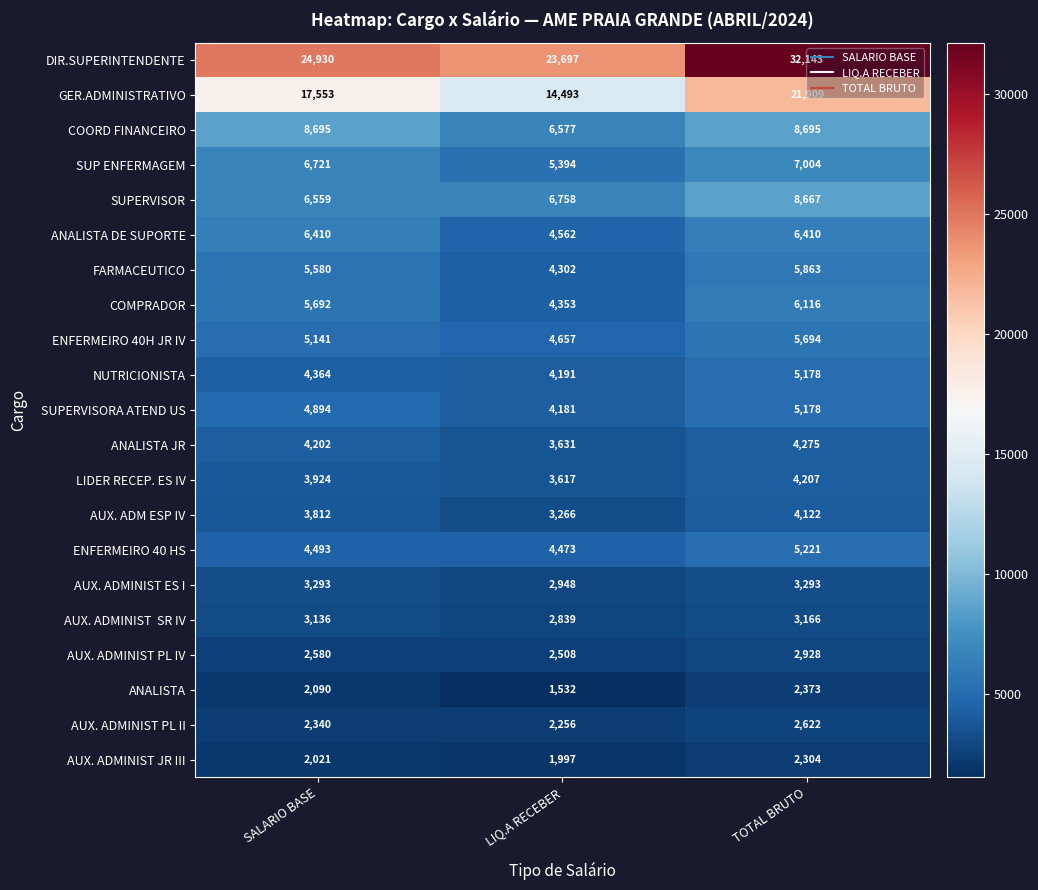

The SUP ENFERMAGEM series shows 5394 at LIQ.A RECEBER. True or false?

True